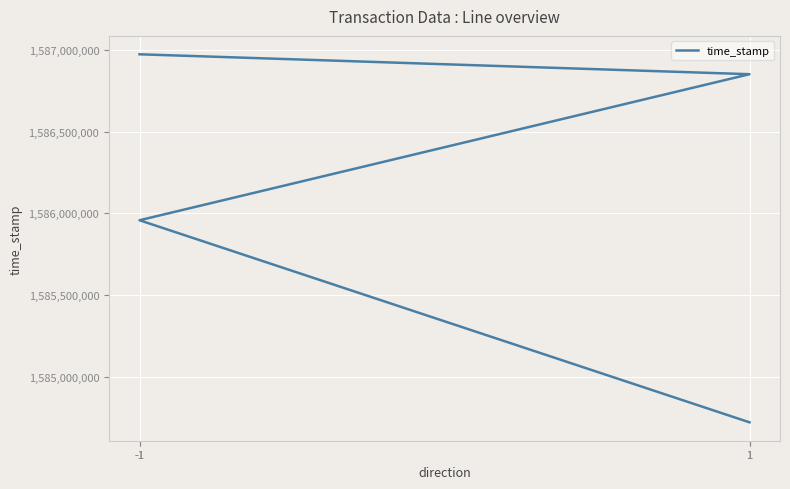

What is the difference between the second highest and second lowest values?

895312